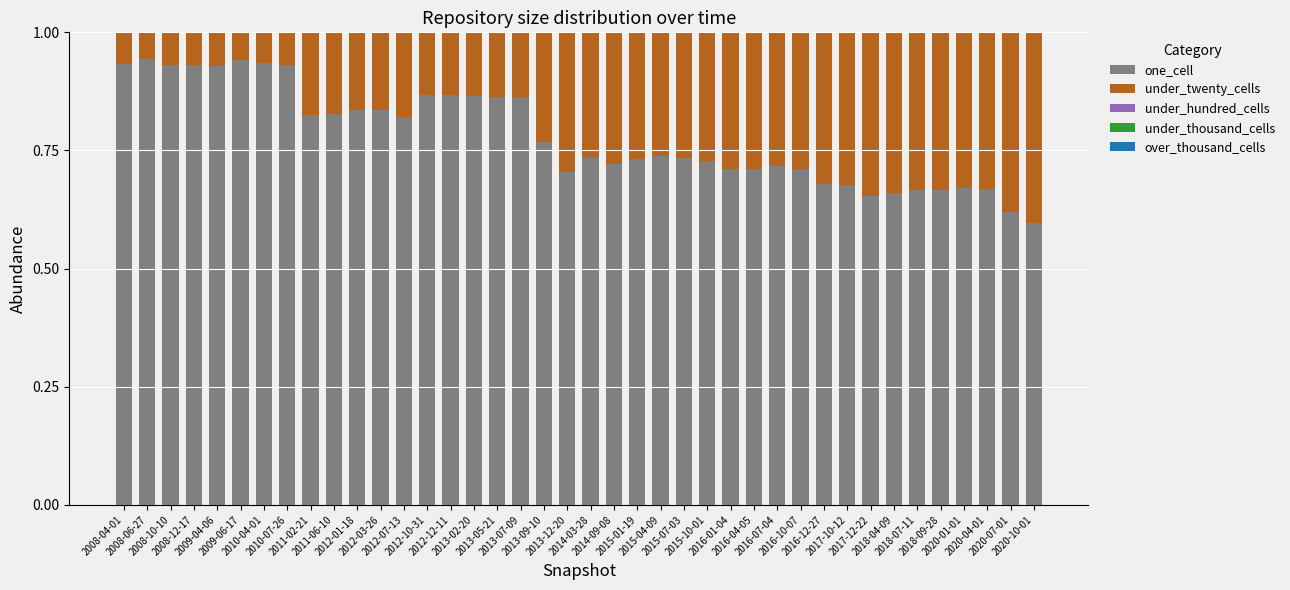

What is the sum of all one_cell values?

31.2